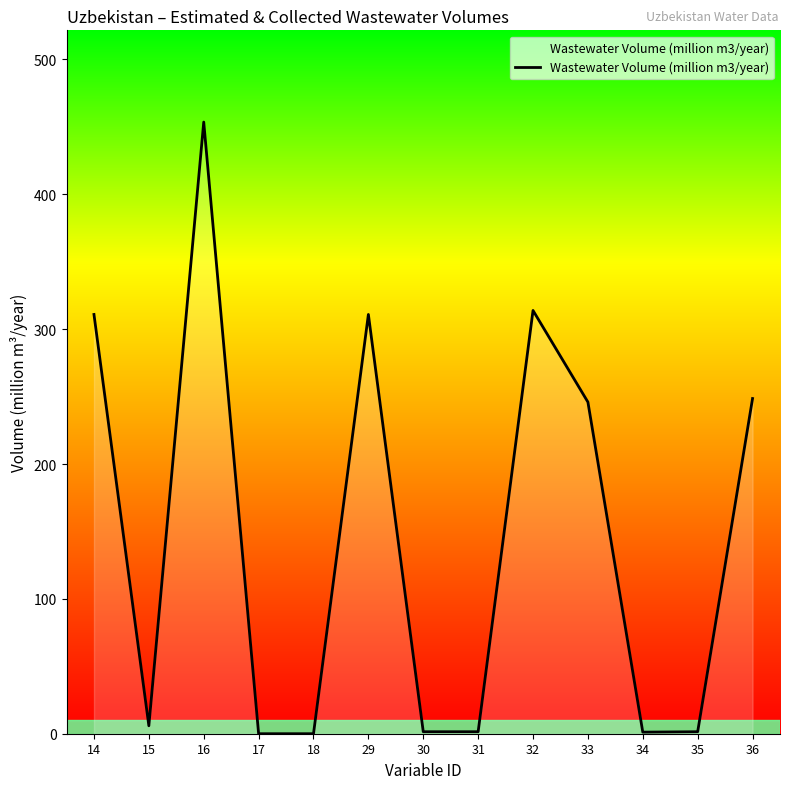

What is the maximum value shown in the chart?

453.6